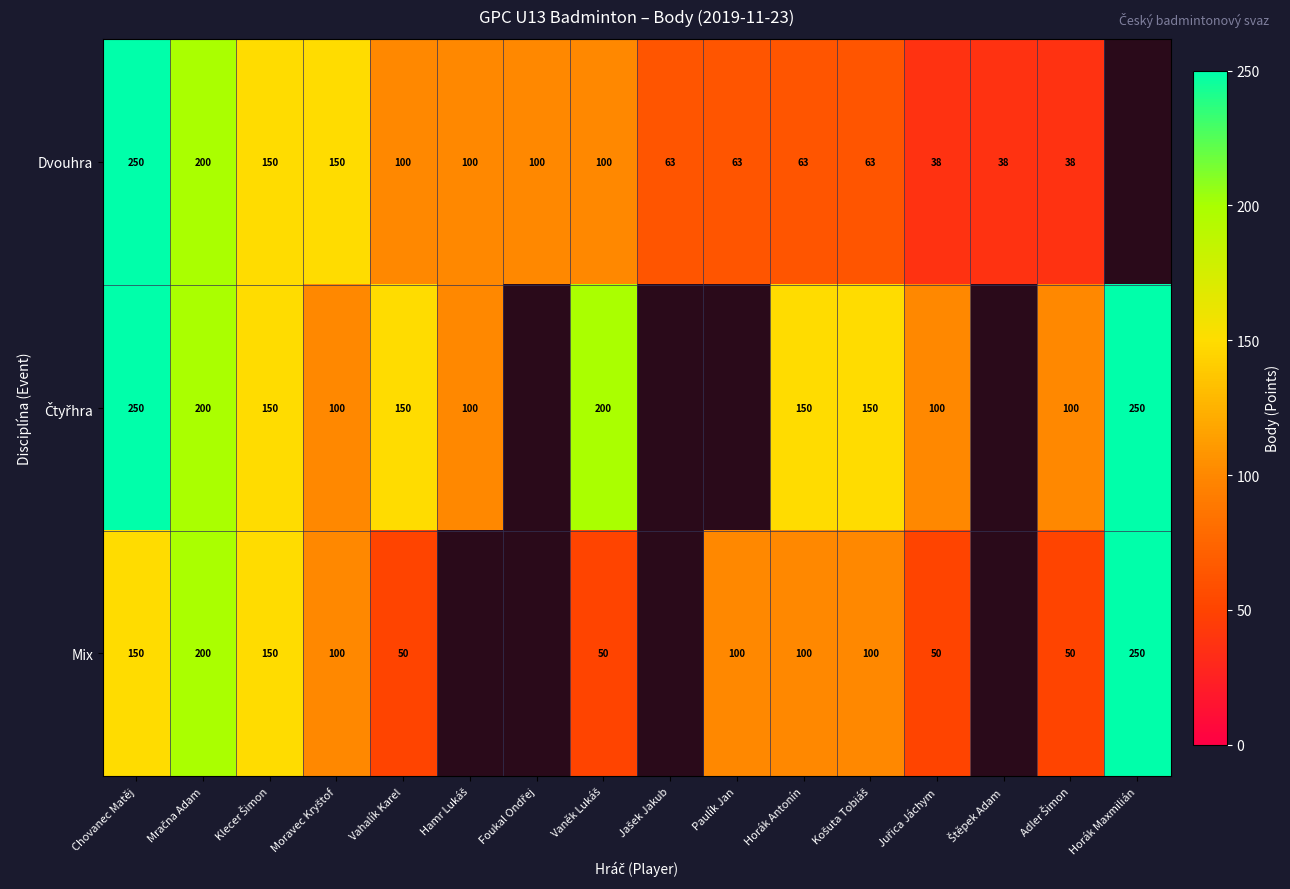

The Mix series shows 100 at Paulík Jan. True or false?

True